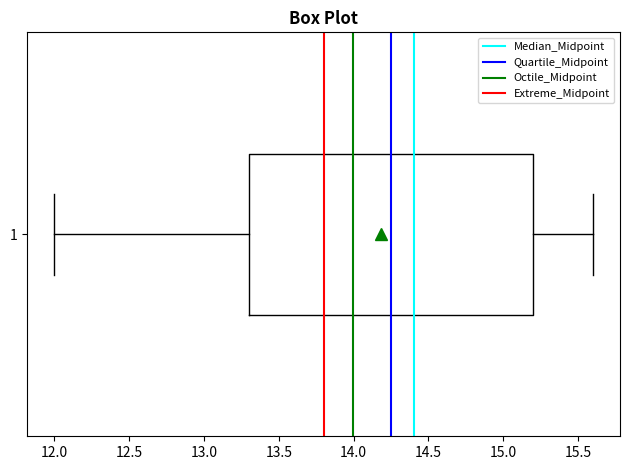

Where does the median line of the box at y = 1 sit on the x-axis? The values are not printed on the chart, so give them approximately, as read against the axis.

14.4